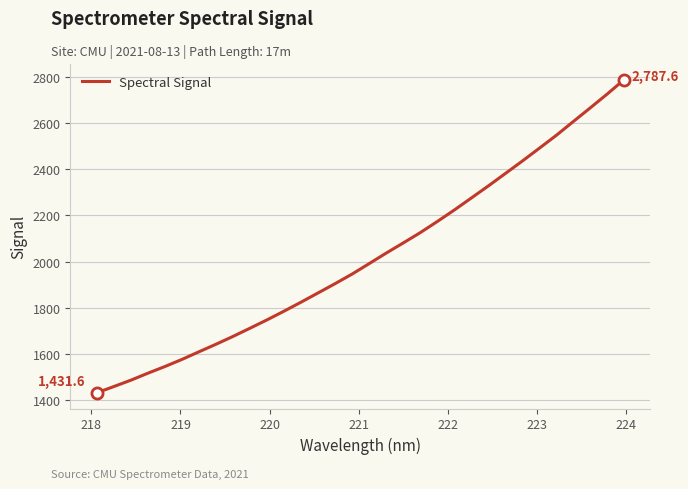

What is the smallest value displayed?

1431.6